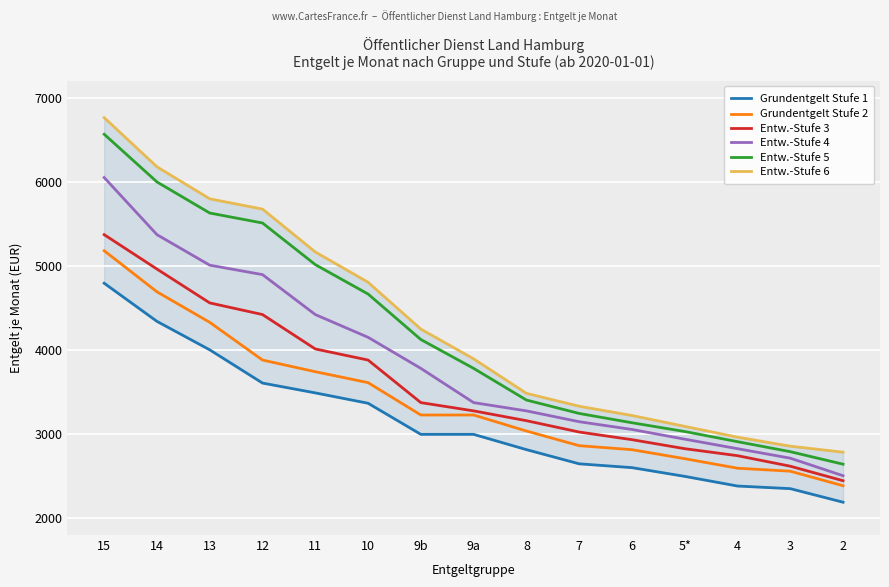

What value does the Grundentgelt Stufe 2 series have at 6?

2814.9